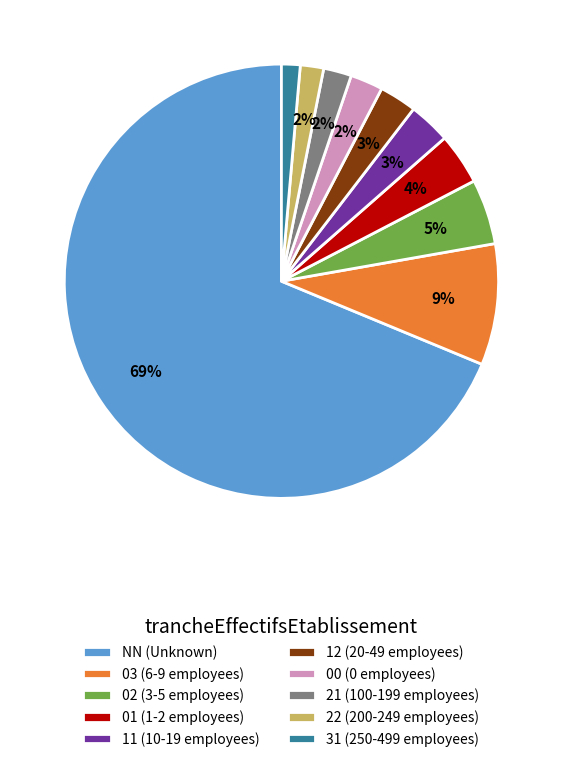

Is it true that 12 (20-49 employees) is 3% of the pie?

True